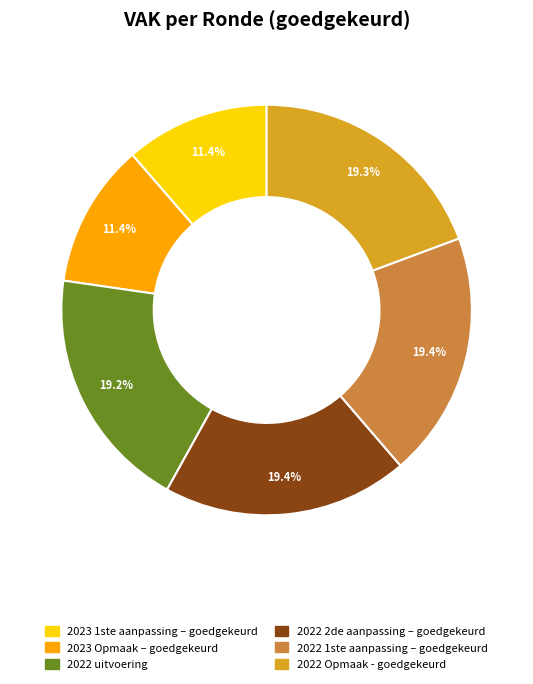

Is there any slice that represents more than half of the pie?

No